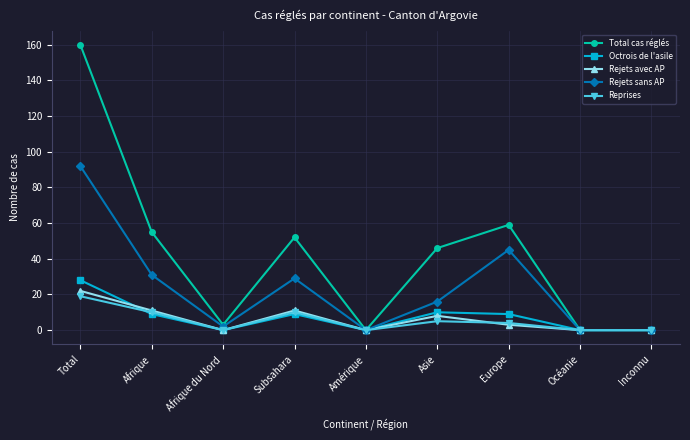

Which series has the largest total across all categories?

Total cas réglés